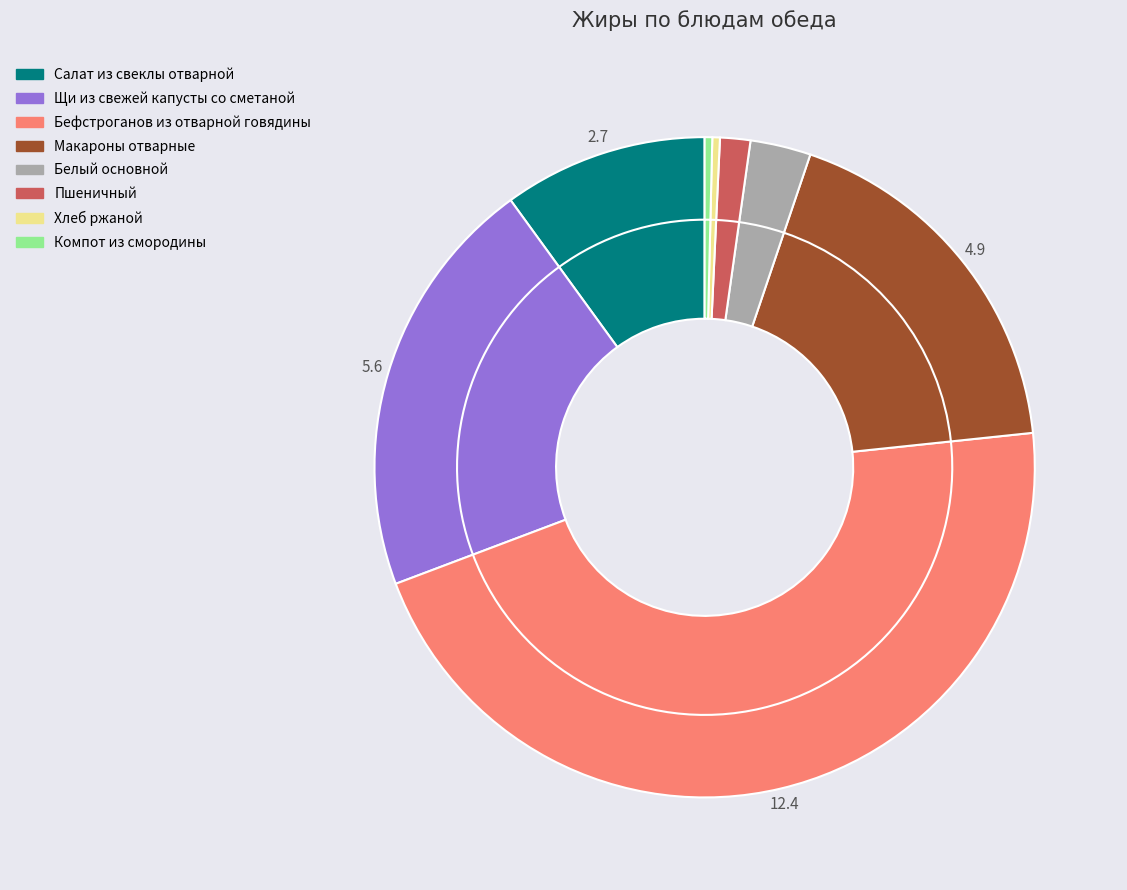

Which category has the biggest portion of the pie?

Бефстроганов из отварной говядины